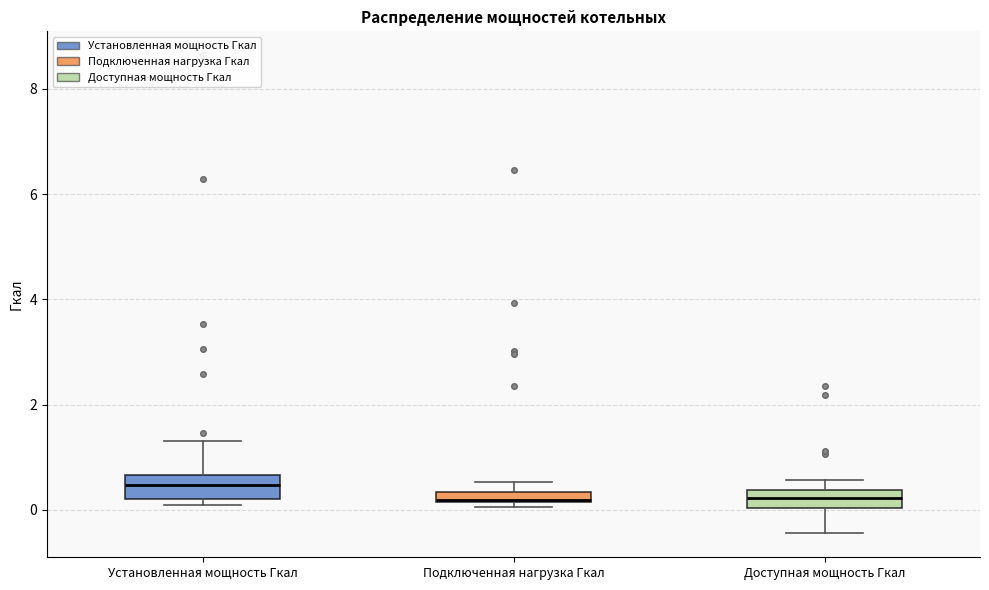

Which box's median line is the highest?

Установленная мощность Гкал